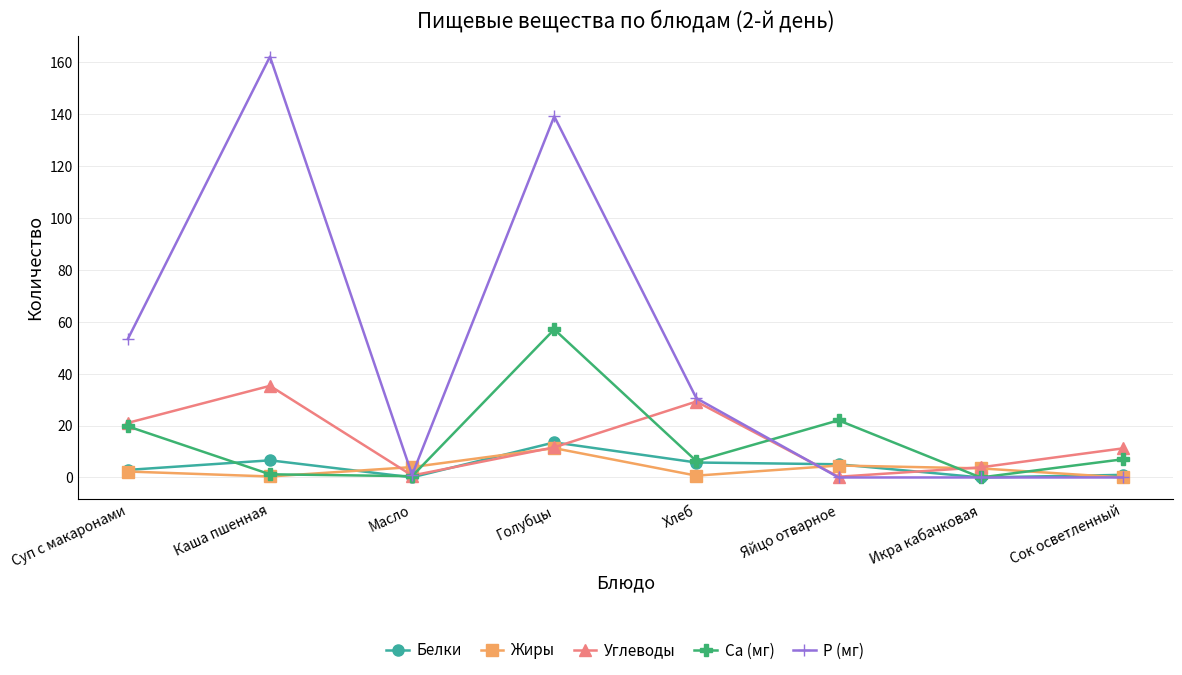

At which category does Жиры reach its first local peak?

Голубцы